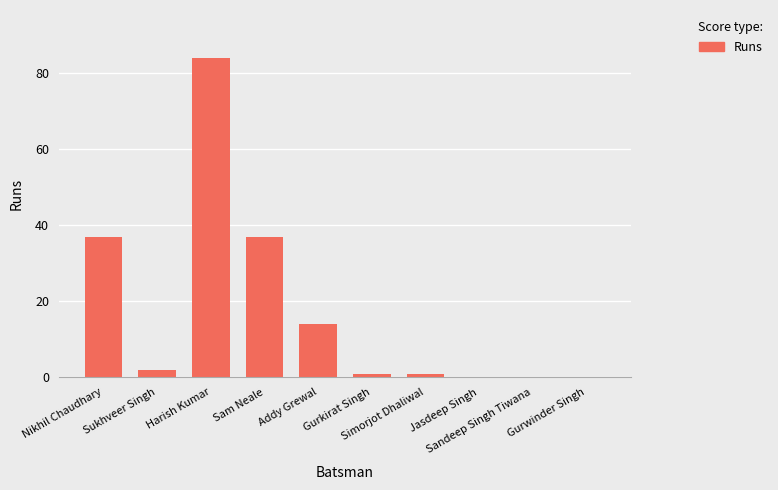

Reading left to right, what are all the values shown in this chart?

37	2	84	37	14	1	1	0	0	0